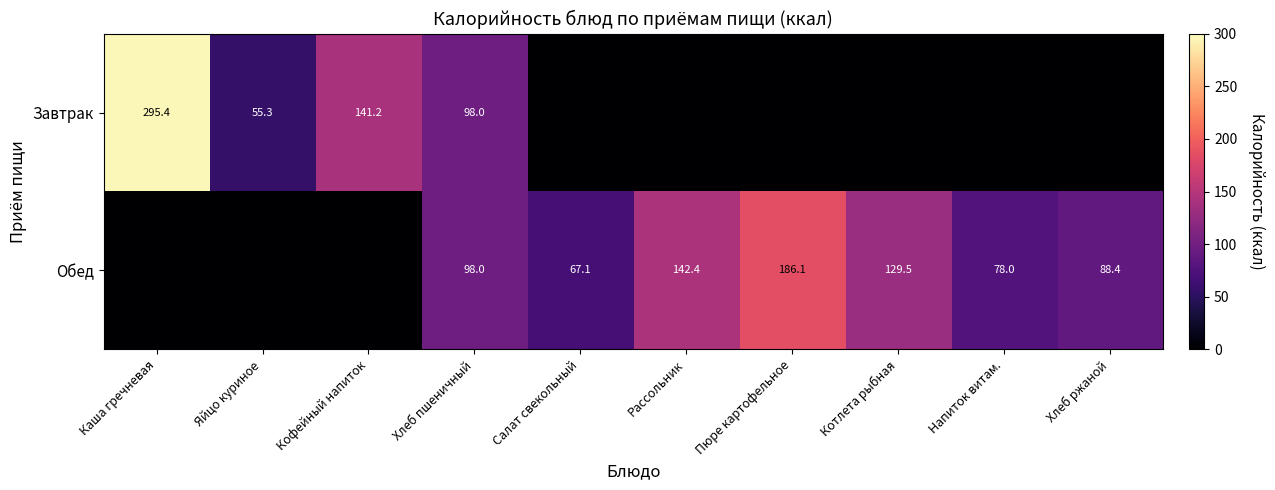

Is the value of Обед at Хлеб пшеничный greater than the value of Завтрак at Кофейный напиток?

No